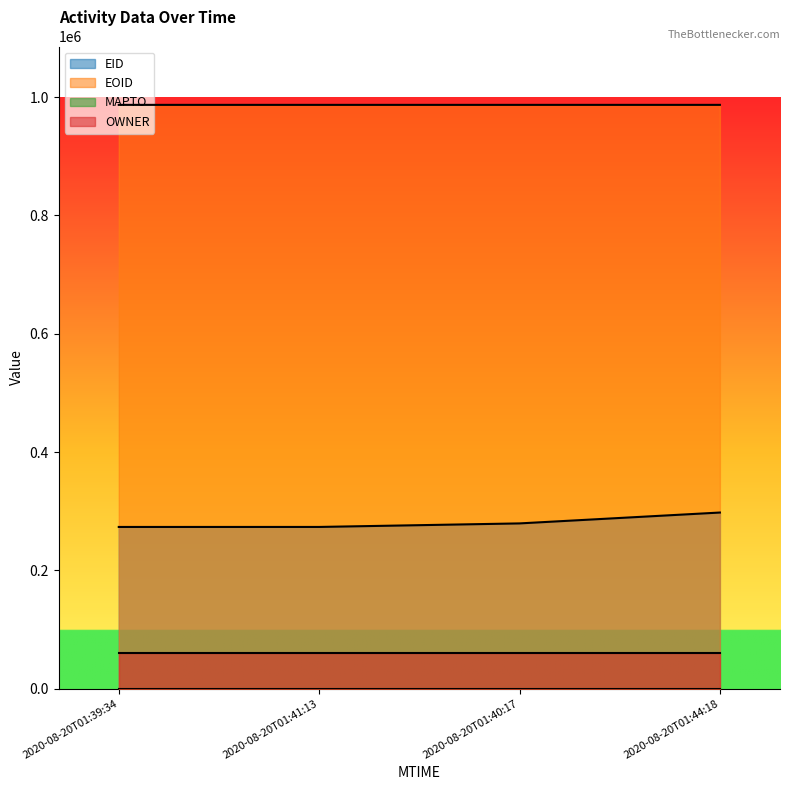

The value of EID at 2020-08-20T01:39:34 is 155224. True or false?

False